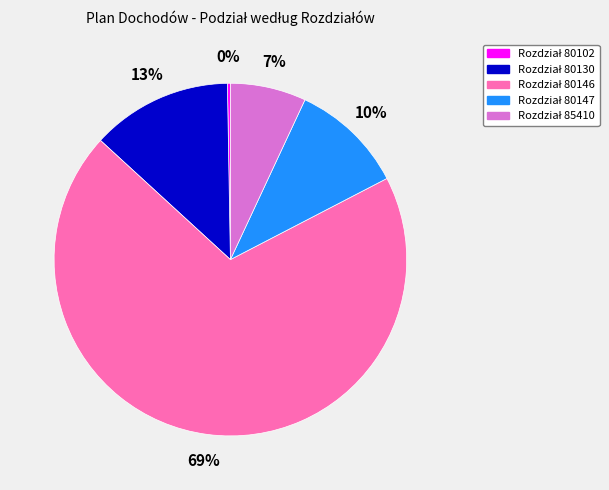

To the nearest percent, what is the average slice percentage?

20%